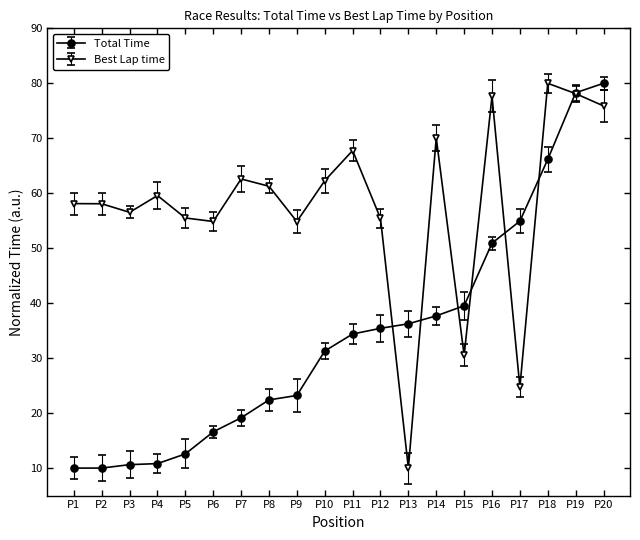

What is the value of the Best Lap time point at the 8th from the left?

61.3